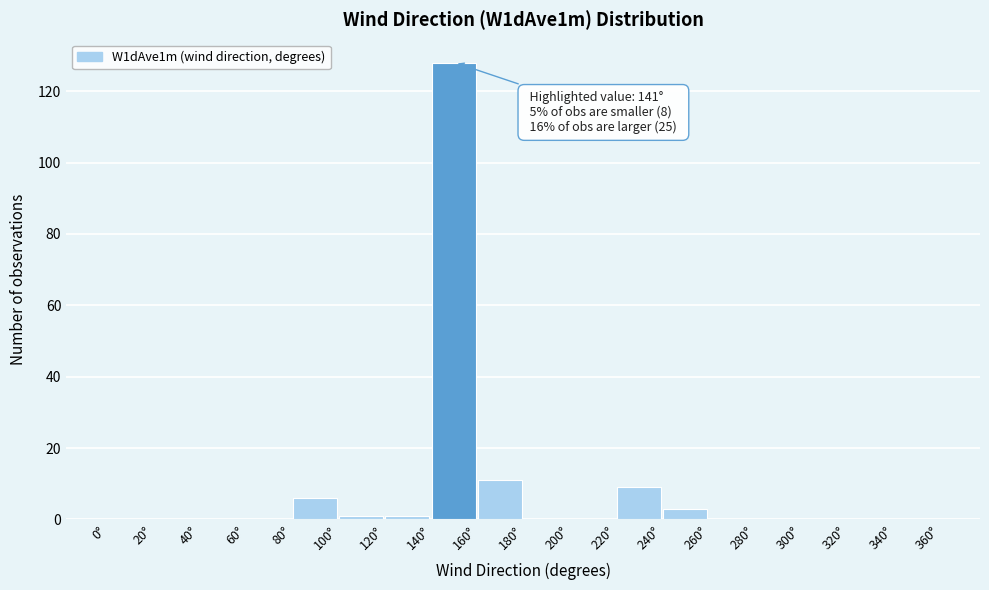

Over which range of the x-axis is the bar tallest?

140 to 160